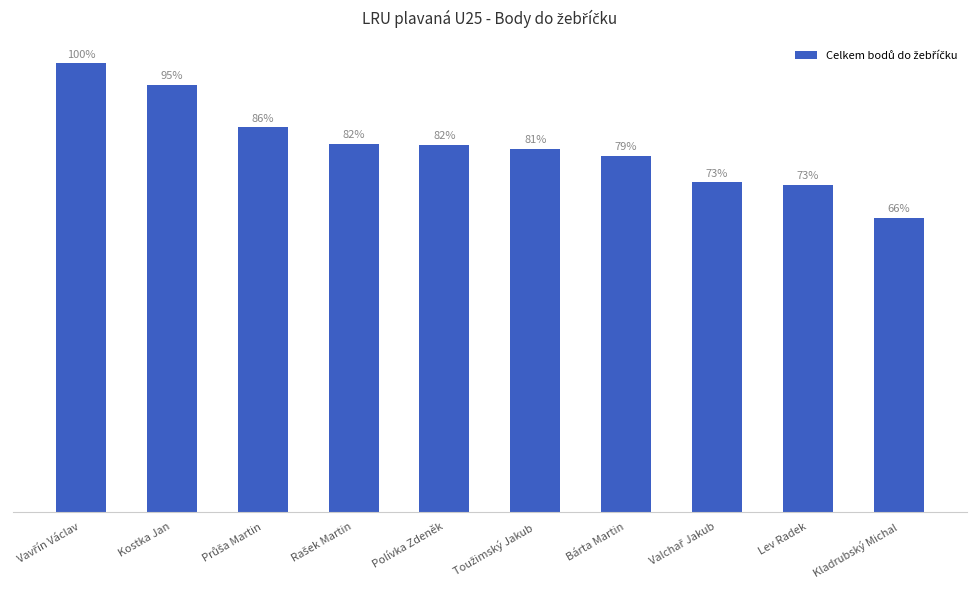

Rank the categories by value from highest to lowest.

Vavřín Václav, Kostka Jan, Průša Martin, Rašek Martin, Polívka Zdeněk, Toužimský Jakub, Bárta Martin, Valchař Jakub, Lev Radek, Kladrubský Michal